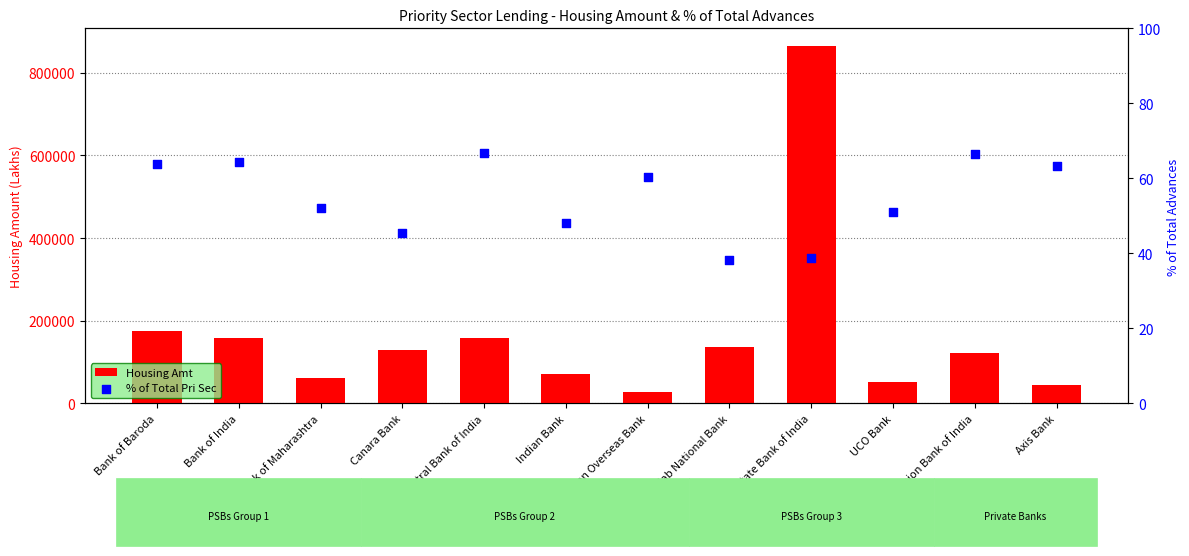

Which series has the largest total across all categories?

Housing Amt